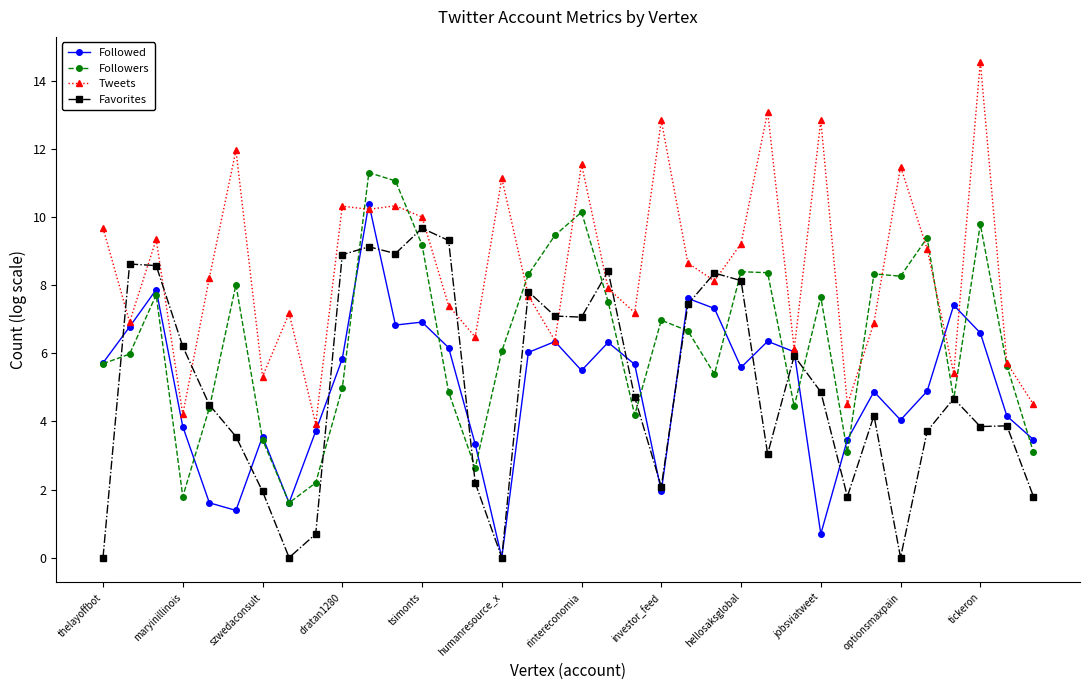

Does the chart display data point markers on the line(s)?

Yes